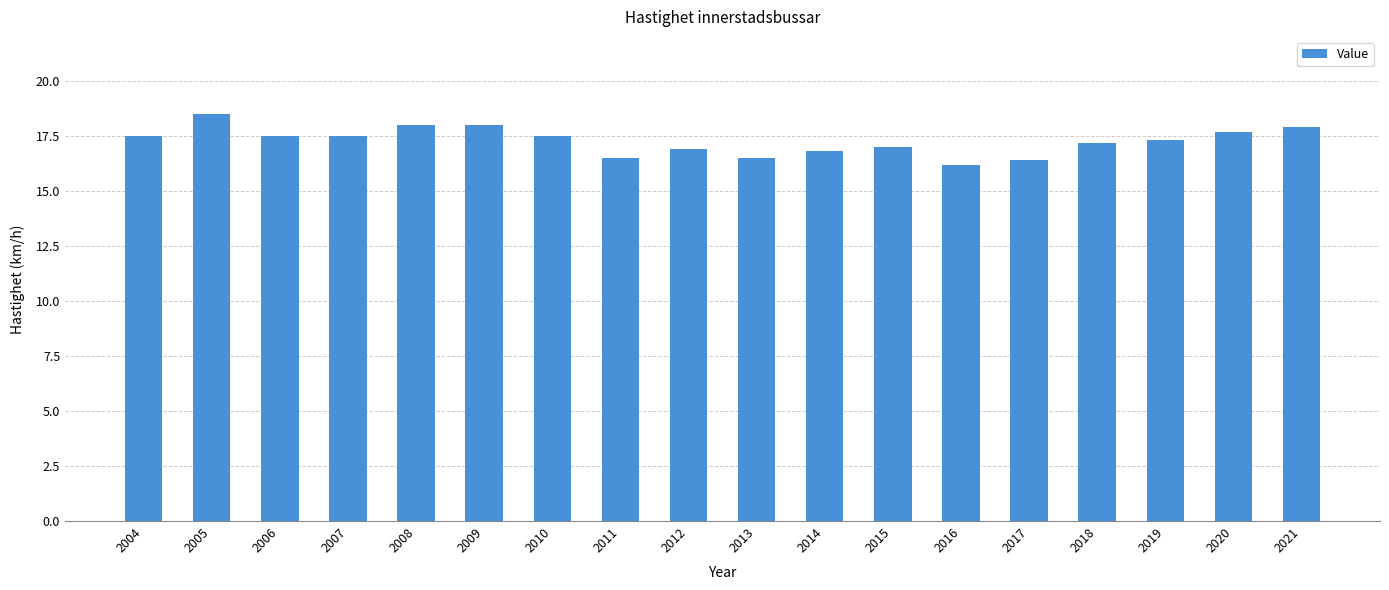

Reading right to left, what are all the values shown in this chart?

17.9	17.7	17.3	17.2	16.4	16.2	17.0	16.8	16.5	16.9	16.5	17.5	18.0	18.0	17.5	17.5	18.5	17.5